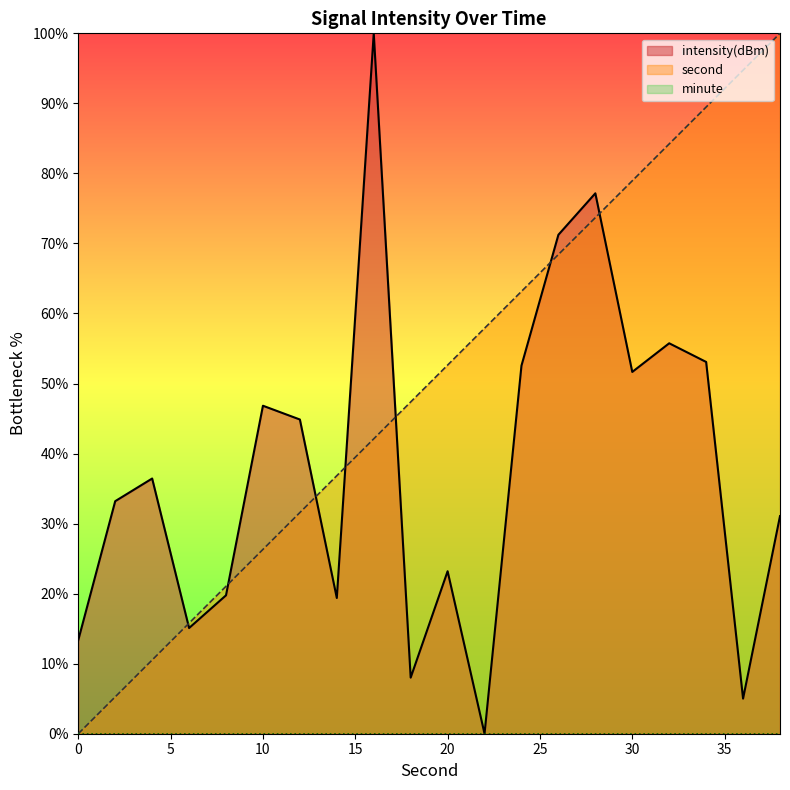

Between 24 and 10, which is larger?

24